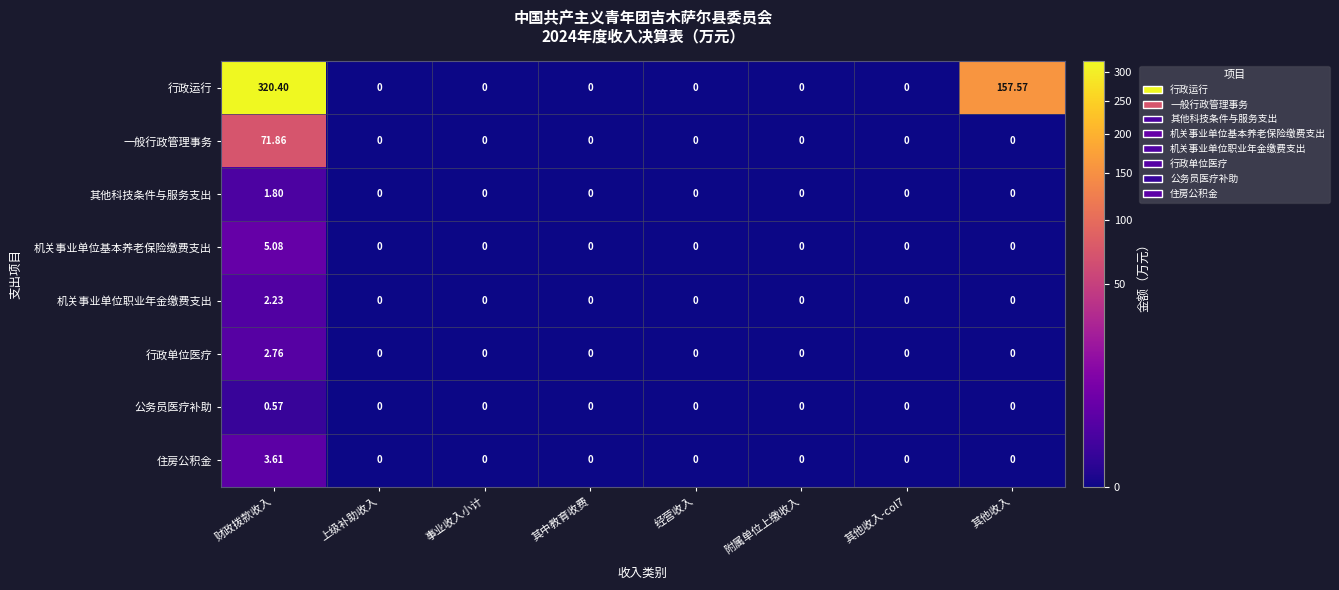

Which series has the largest range (max minus min)?

行政运行